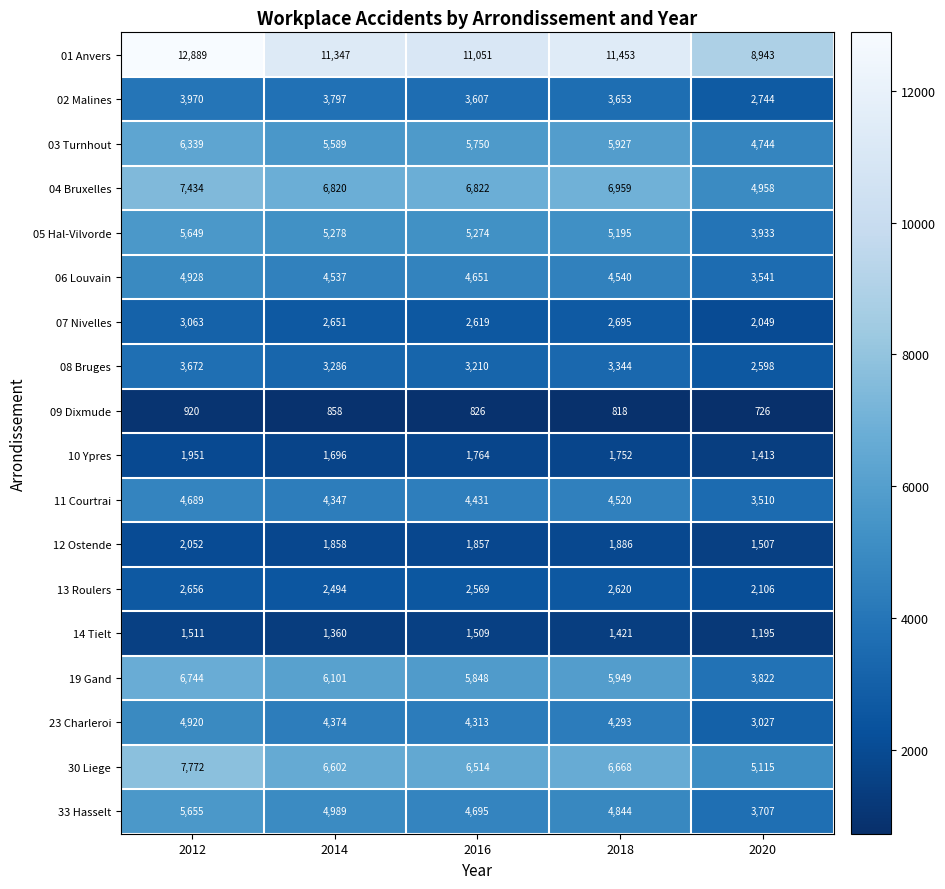

Which series changed the most between 2012 and 2018?

01 Anvers